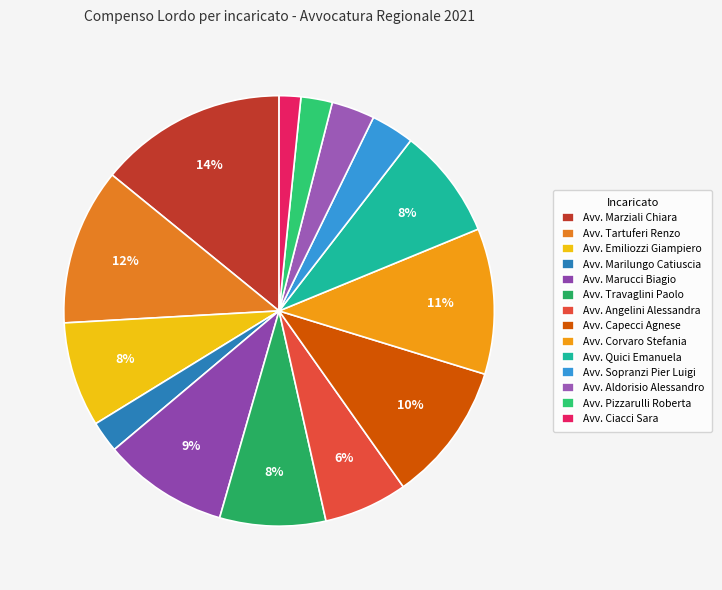

Which slice is the smallest?

Avv. Ciacci Sara